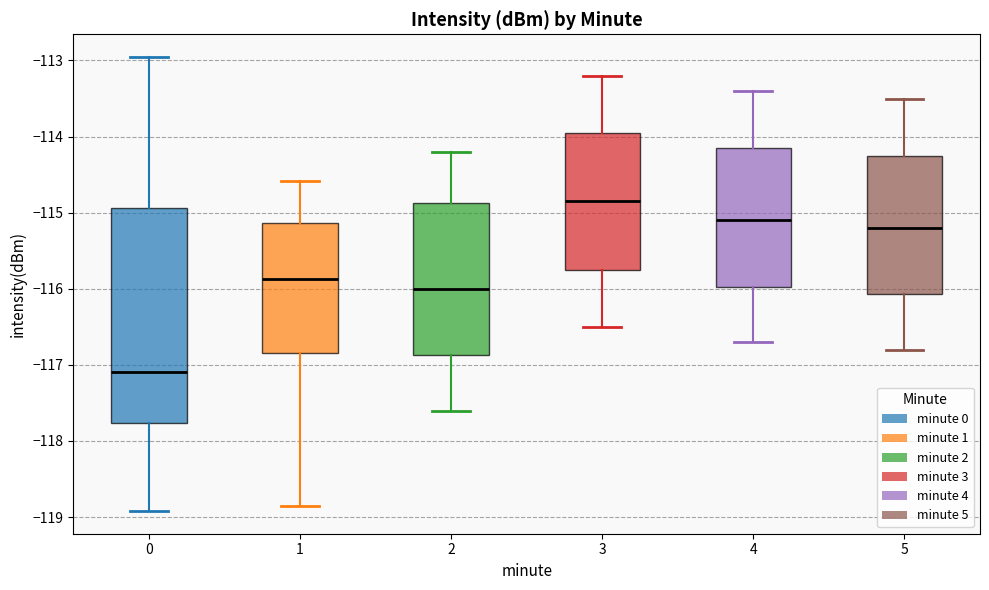

Reading left to right, transcribe this box plot: for each box, give where its median line is, the range the box spans, and where its two whiskers end, as read against the y-axis. The values are not printed on the chart, so give them approximately, as read against the axis.

0: median -117.1, box -117.8 to -114.9, whiskers -118.9 to -113.0
1: median -115.9, box -116.8 to -115.1, whiskers -118.9 to -114.6
2: median -116.0, box -116.9 to -114.9, whiskers -117.6 to -114.2
3: median -114.8, box -115.7 to -113.9, whiskers -116.5 to -113.2
4: median -115.1, box -116.0 to -114.1, whiskers -116.7 to -113.4
5: median -115.2, box -116.1 to -114.2, whiskers -116.8 to -113.5